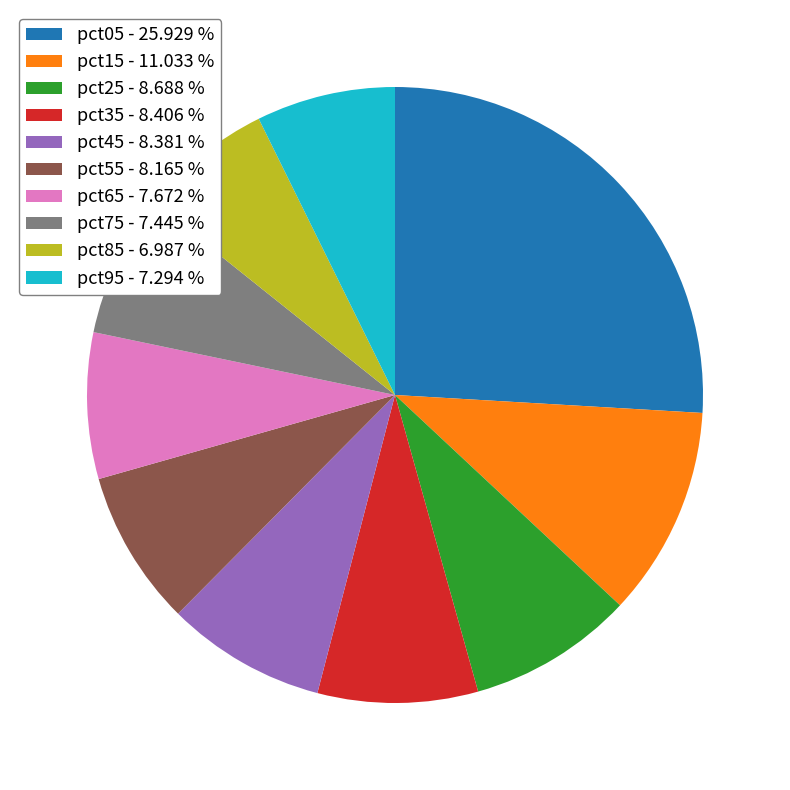

Approximately how many times larger is the value at pct35 - 8.406 % compared to pct65 - 7.672 %?

1.1